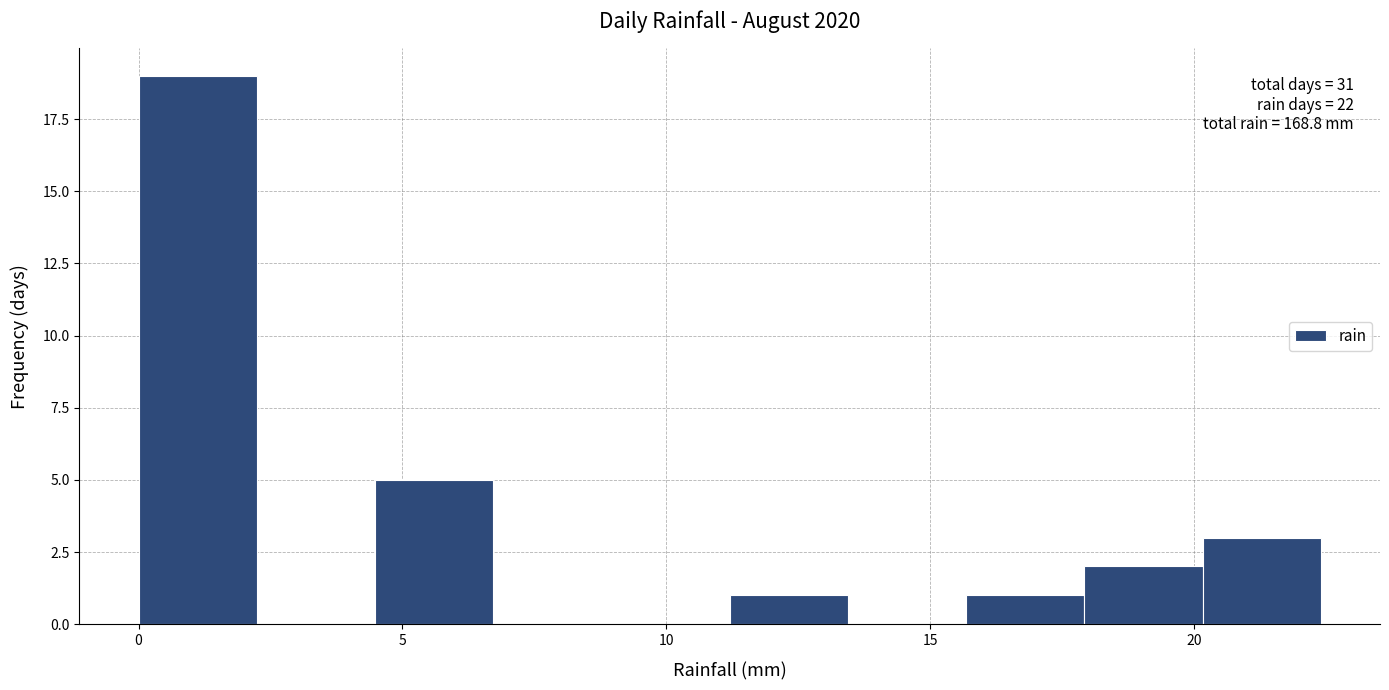

Over which range of the x-axis is the bar tallest?

0.0 to 2.0